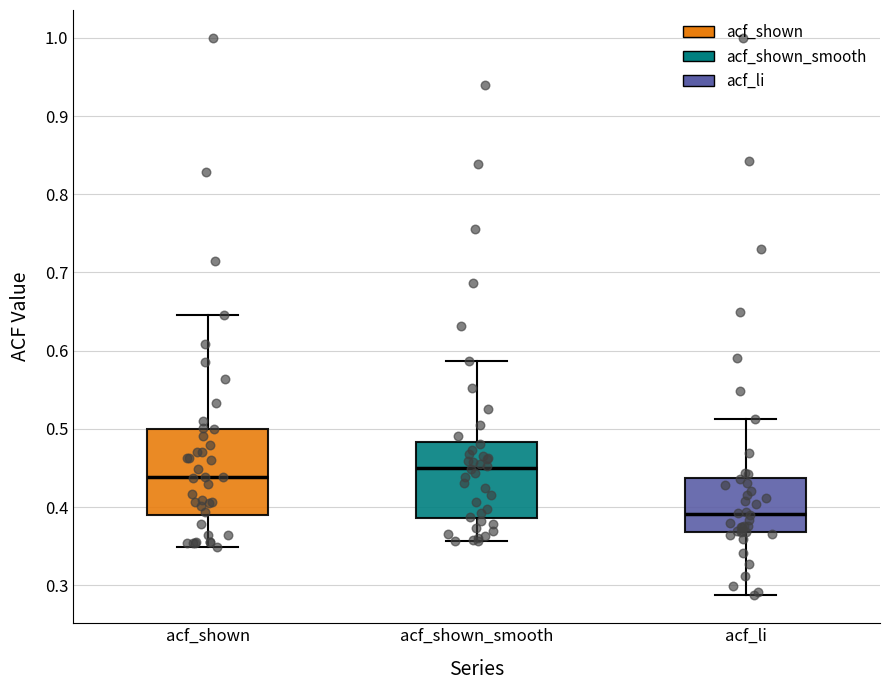

Reading left to right, transcribe this box plot: for each box, give where its median line is, the range the box spans, and where its two whiskers end, as read against the y-axis. The values are not printed on the chart, so give them approximately, as read against the axis.

acf_shown: median 0.44, box 0.39 to 0.50, whiskers 0.35 to 0.65
acf_shown_smooth: median 0.45, box 0.39 to 0.48, whiskers 0.36 to 0.59
acf_li: median 0.39, box 0.37 to 0.44, whiskers 0.29 to 0.51